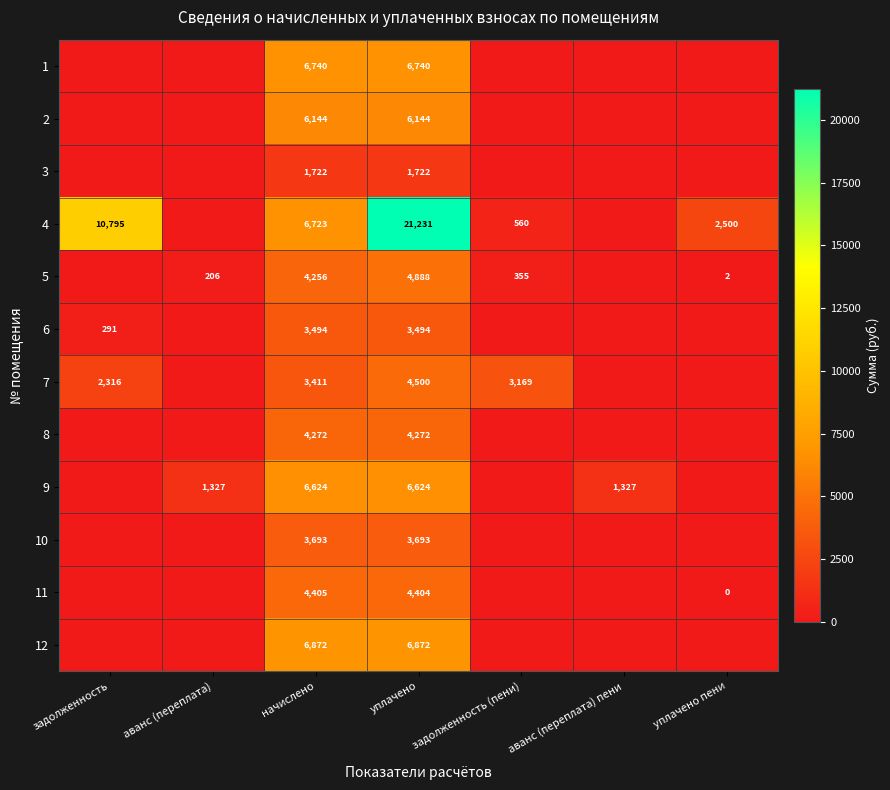

The 4 series shows 560 at задолженность (пени). True or false?

True